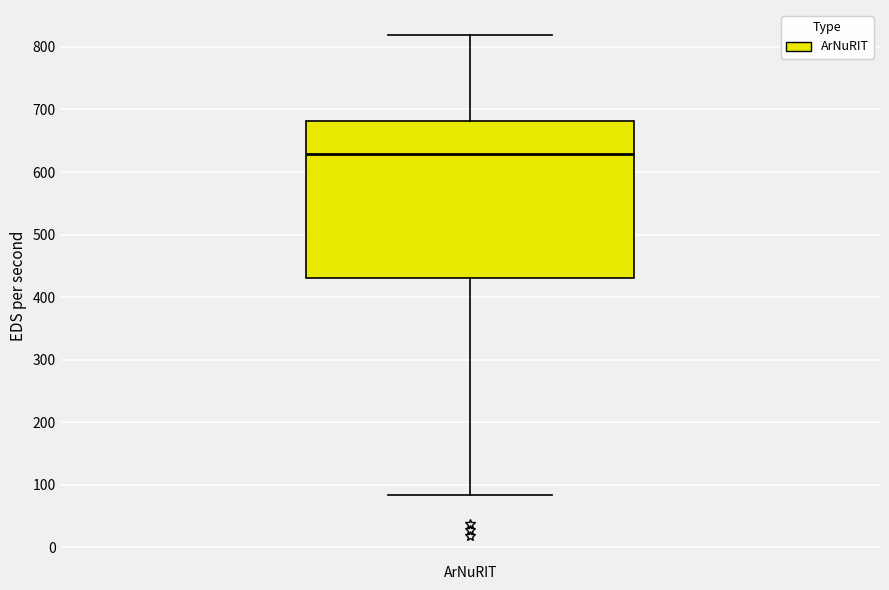

Read this box plot against the y-axis: the position of the median line, the range covered by the box, and the ends of both whiskers. The values are not printed on the chart, so give them approximately, as read against the axis.

median 630, box 430 to 680, whiskers 80 to 820